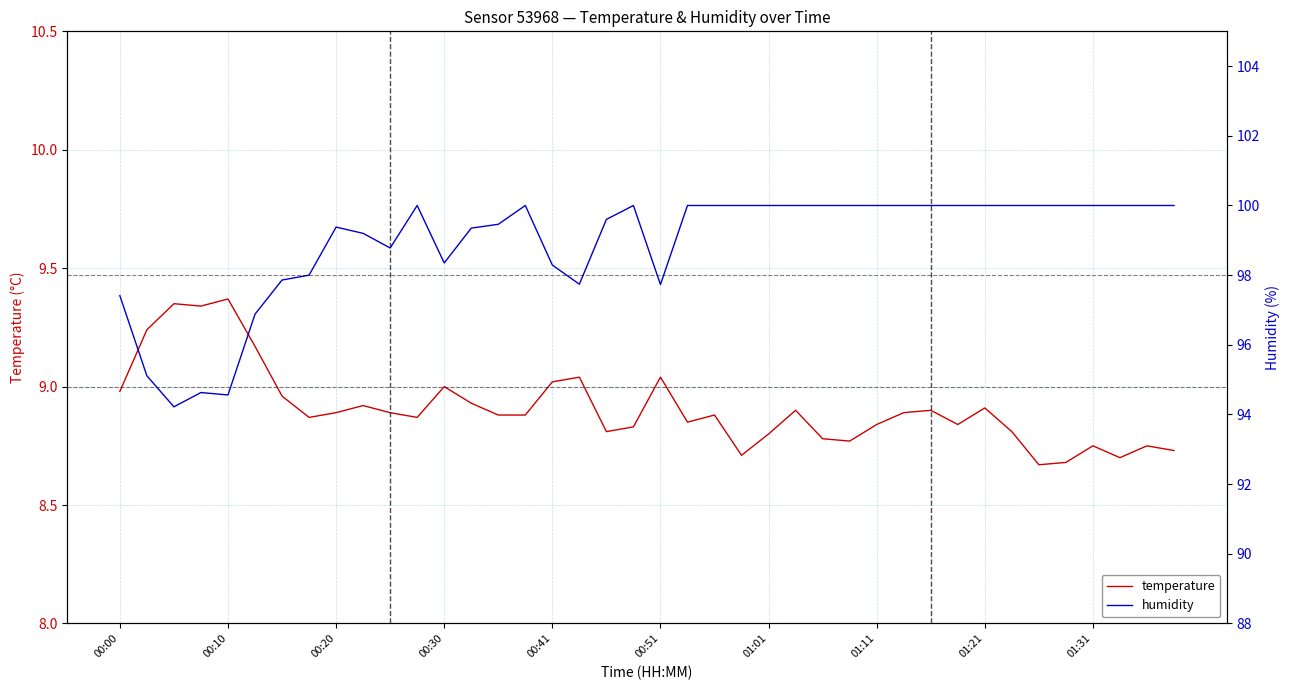

What are all the series names shown in the legend?

temperature, humidity